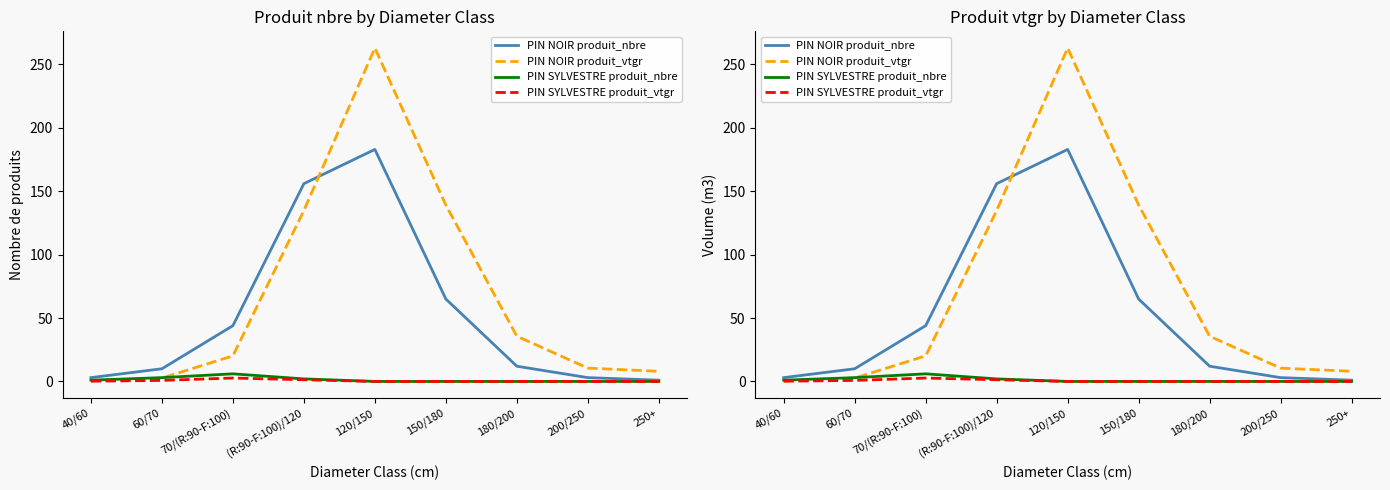

True or false: PIN SYLVESTRE produit_nbre and PIN SYLVESTRE produit_vtgr intersect in this chart.

False